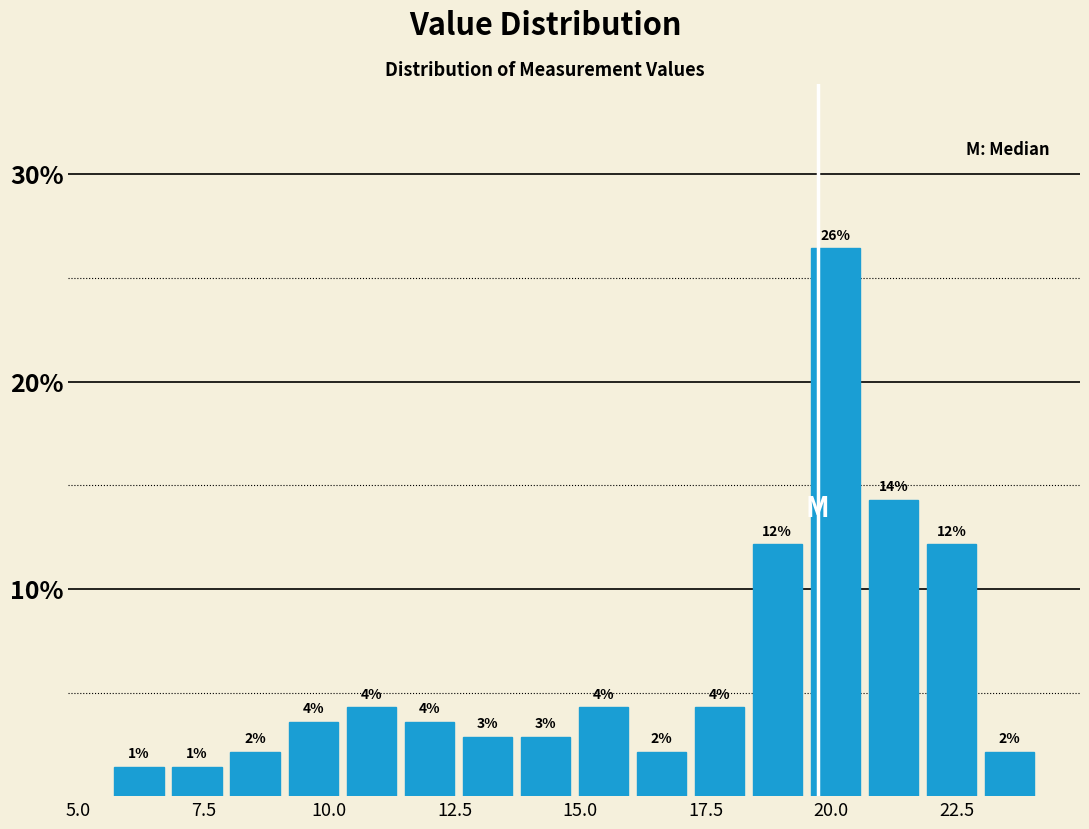

Around what value on the x-axis is the tallest bar? Give the approximate position of its centre, as read against the axis.

20.0